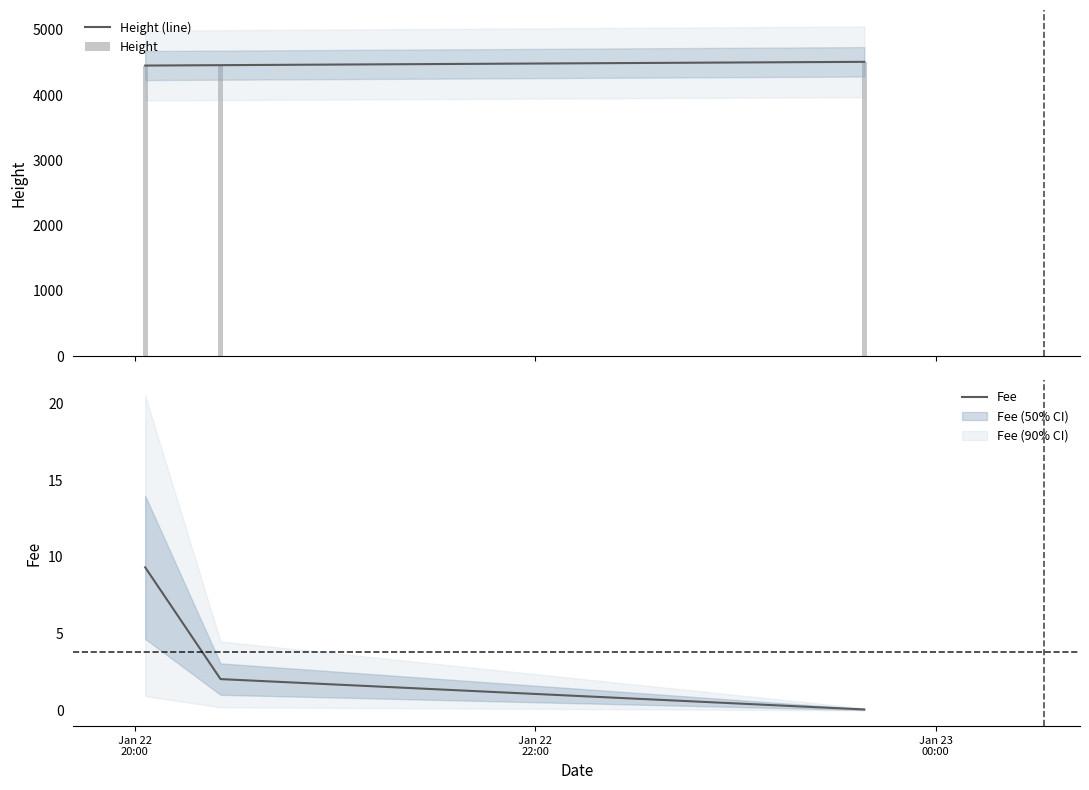

What is the highest value of the Fee series?

9.3